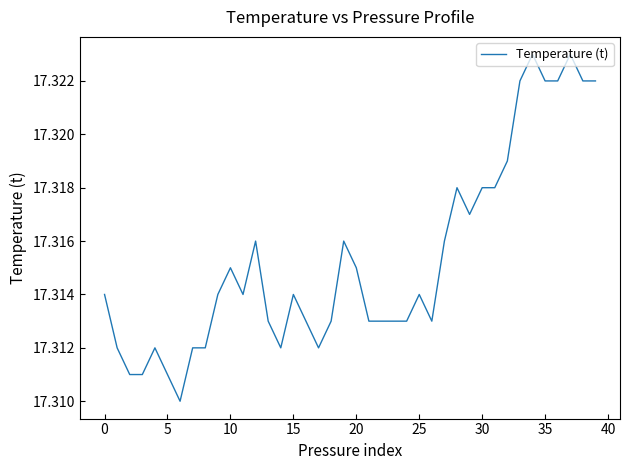

The value at 5 is 8.4. True or false?

False